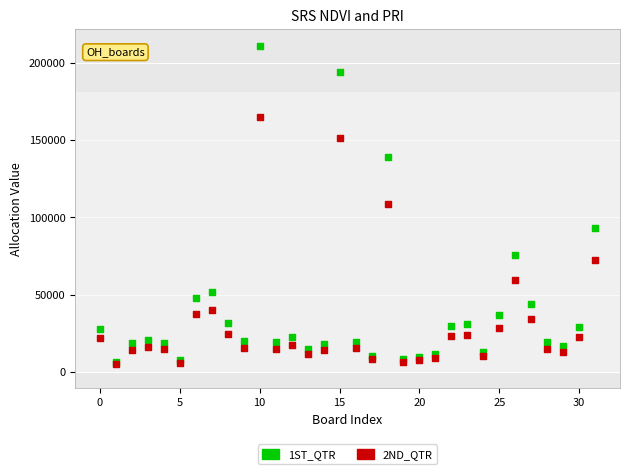

What are all the series names shown in the legend?

1ST_QTR, 2ND_QTR